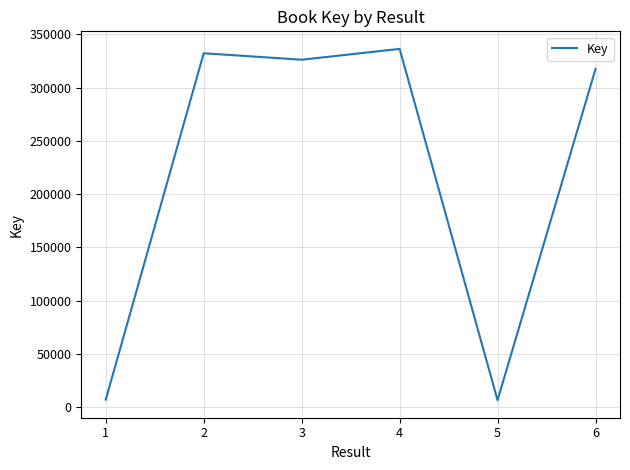

What is the change in value from 1 to 4?

+329423